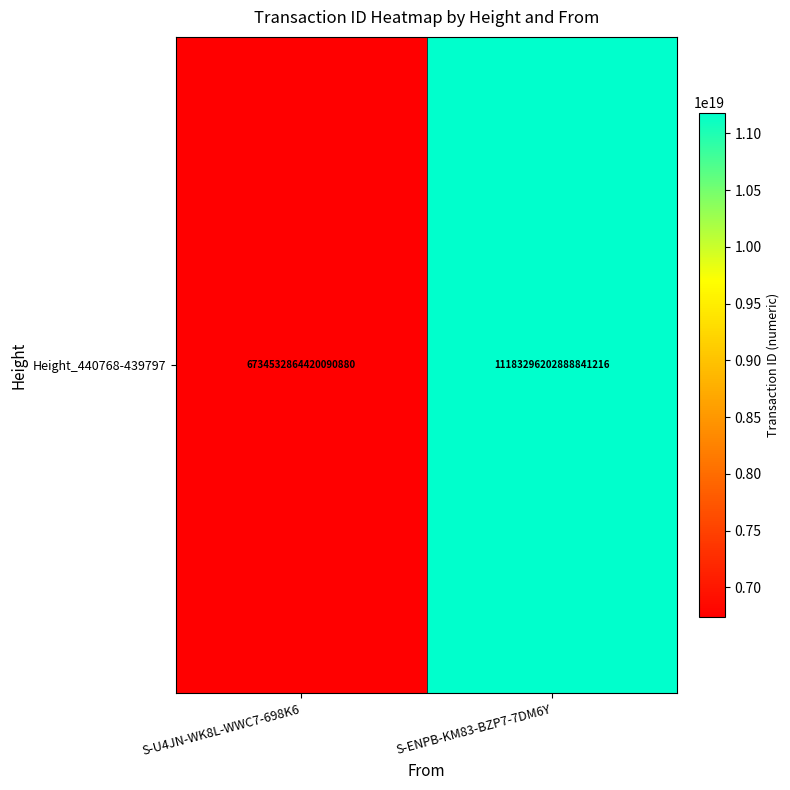

Is it true that the value at S-U4JN-WK8L-WWC7-698K6 is 11007609001201133568?

False